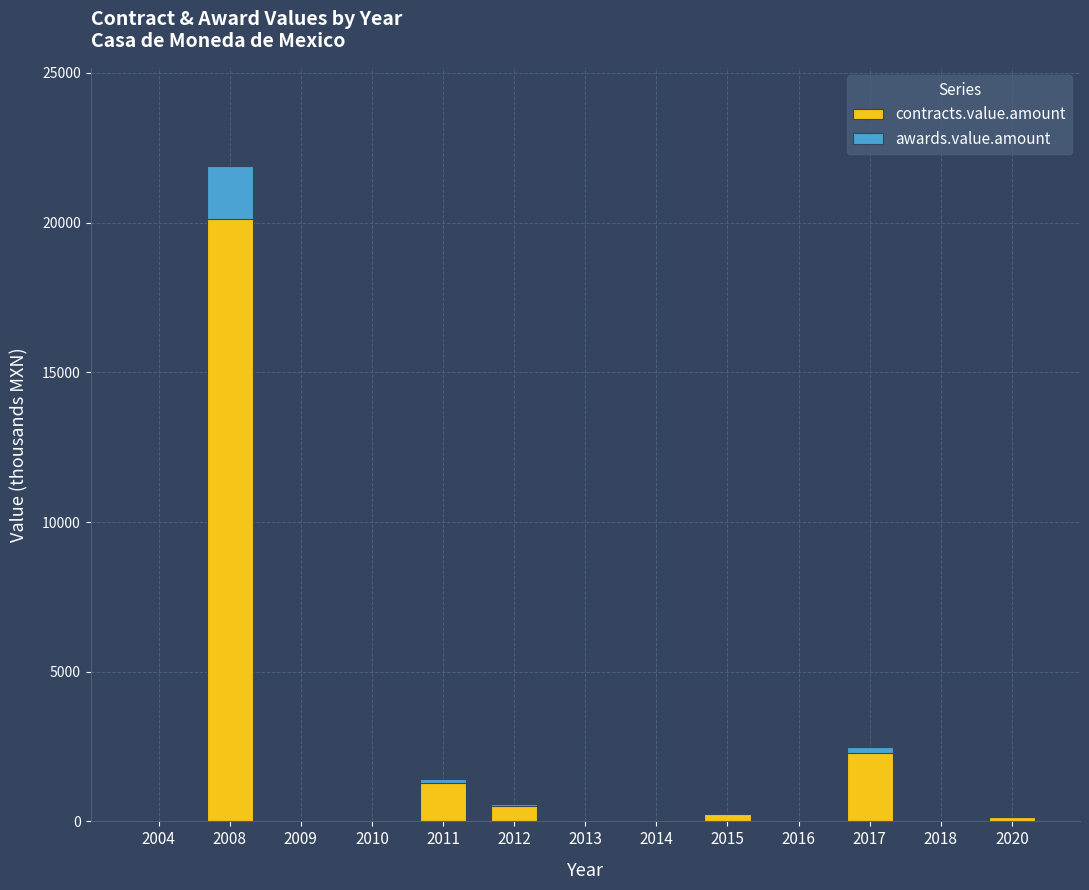

At 2015, list the series in order from largest to smallest.

contracts.value.amount, awards.value.amount